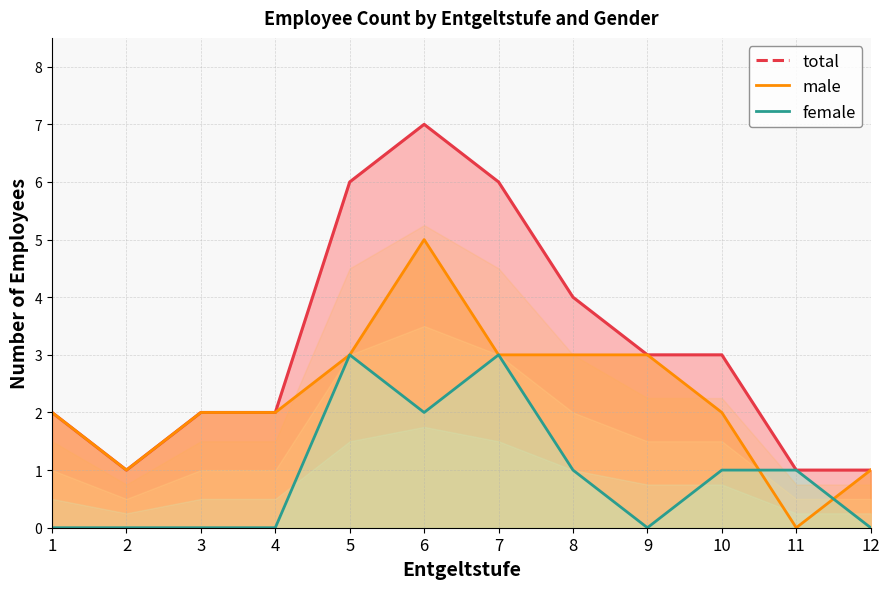

What is the total value across all series at 1?

4